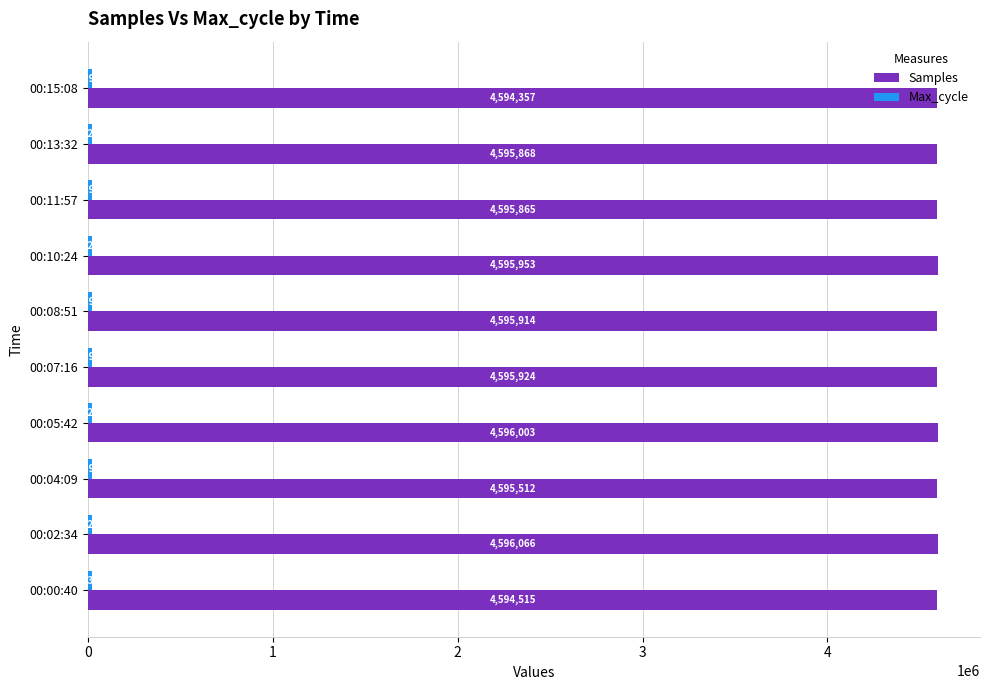

Which series has the widest spread of values?

Samples